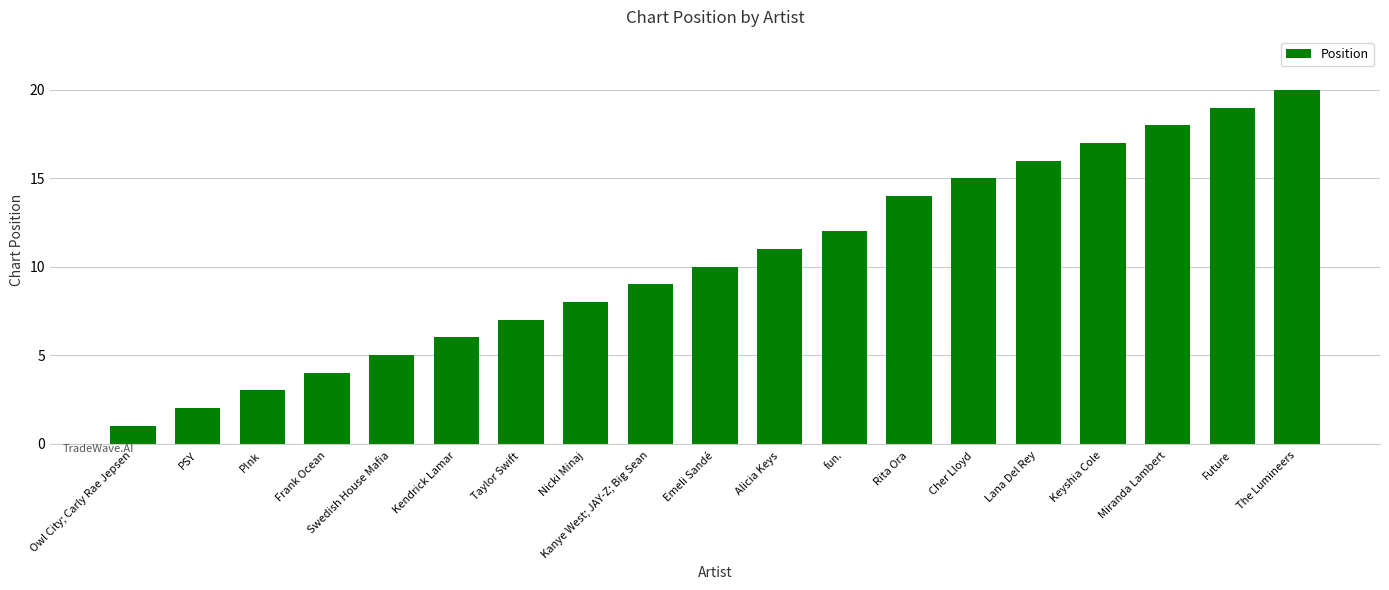

What is the change in value from Alicia Keys to fun.?

+1